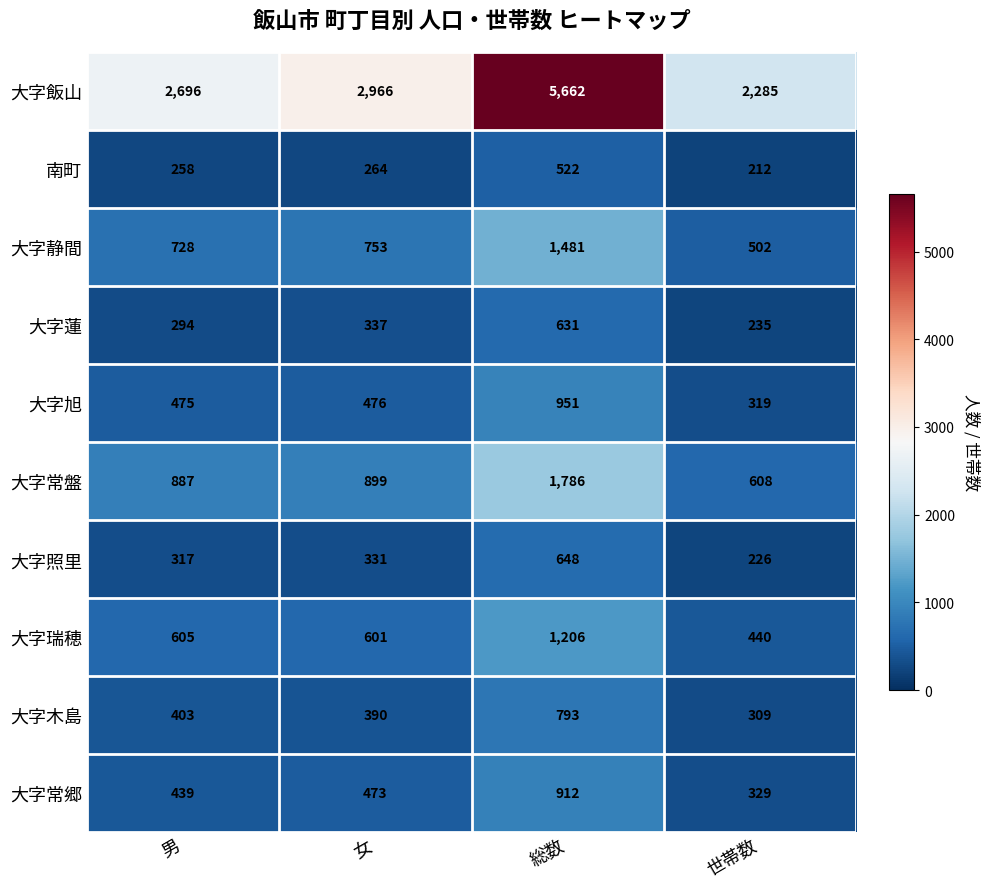

Which series has the largest range (max minus min)?

大字飯山